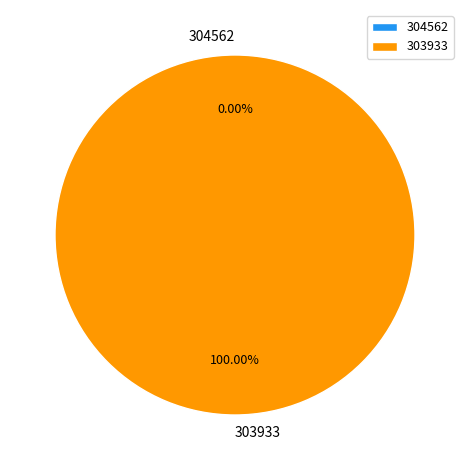

Count the number of slices in the pie.

2